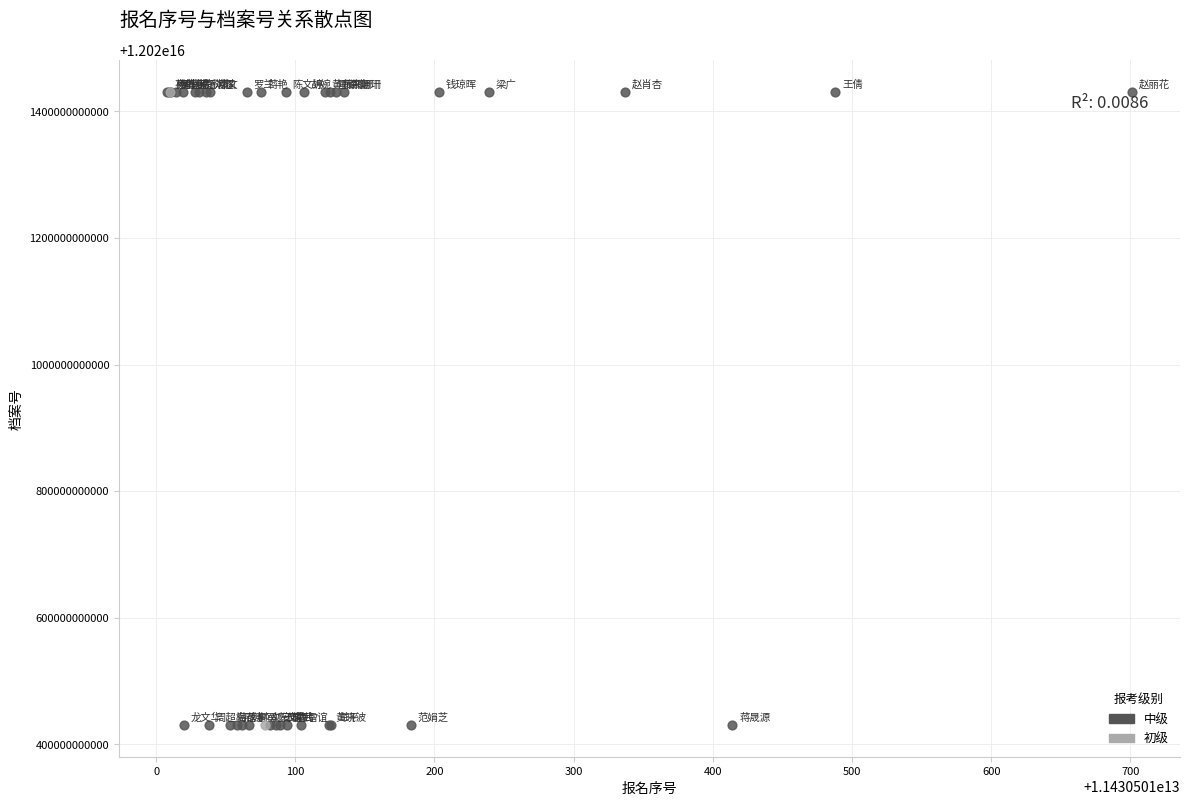

What are all the series names shown in the legend?

中级, 初级